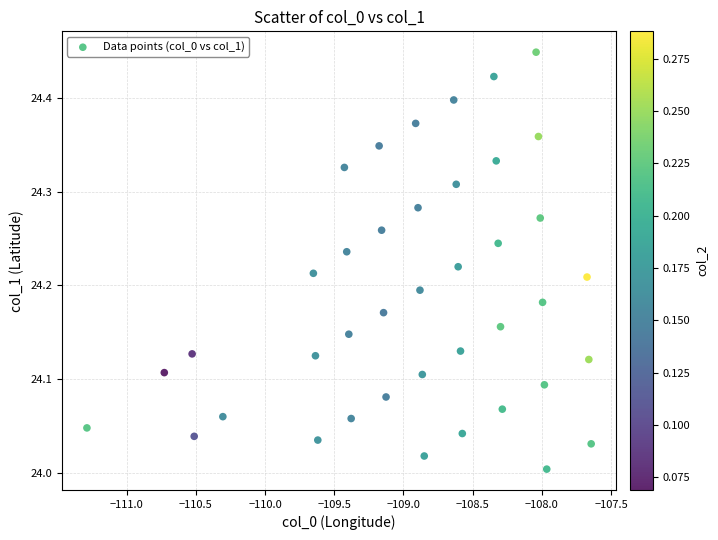

What is the range of Y values (max minus min)?

0.4